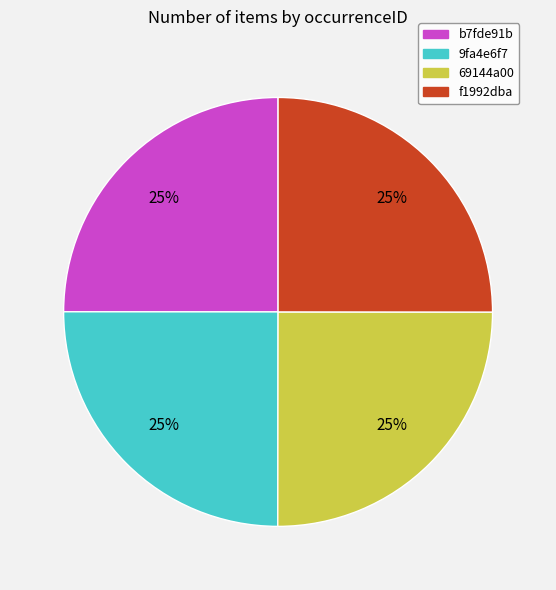

How many segments does this pie chart have?

4